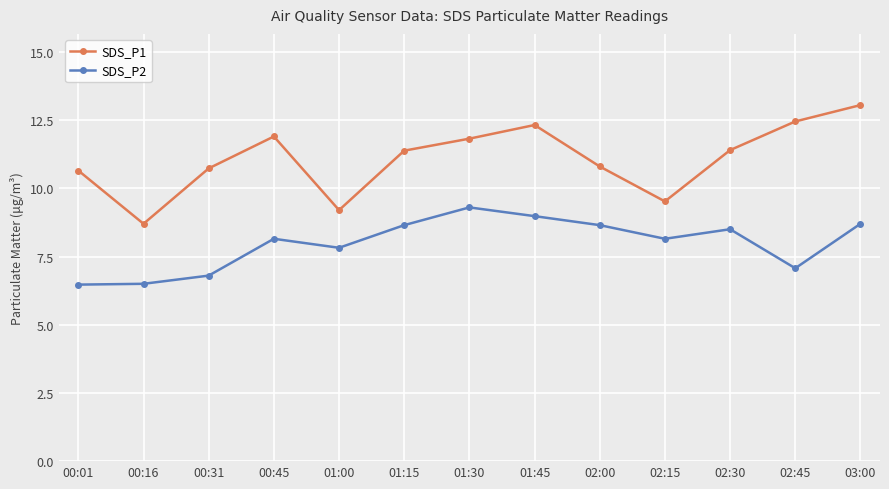

At which label does SDS_P2 reach its peak?

01:30